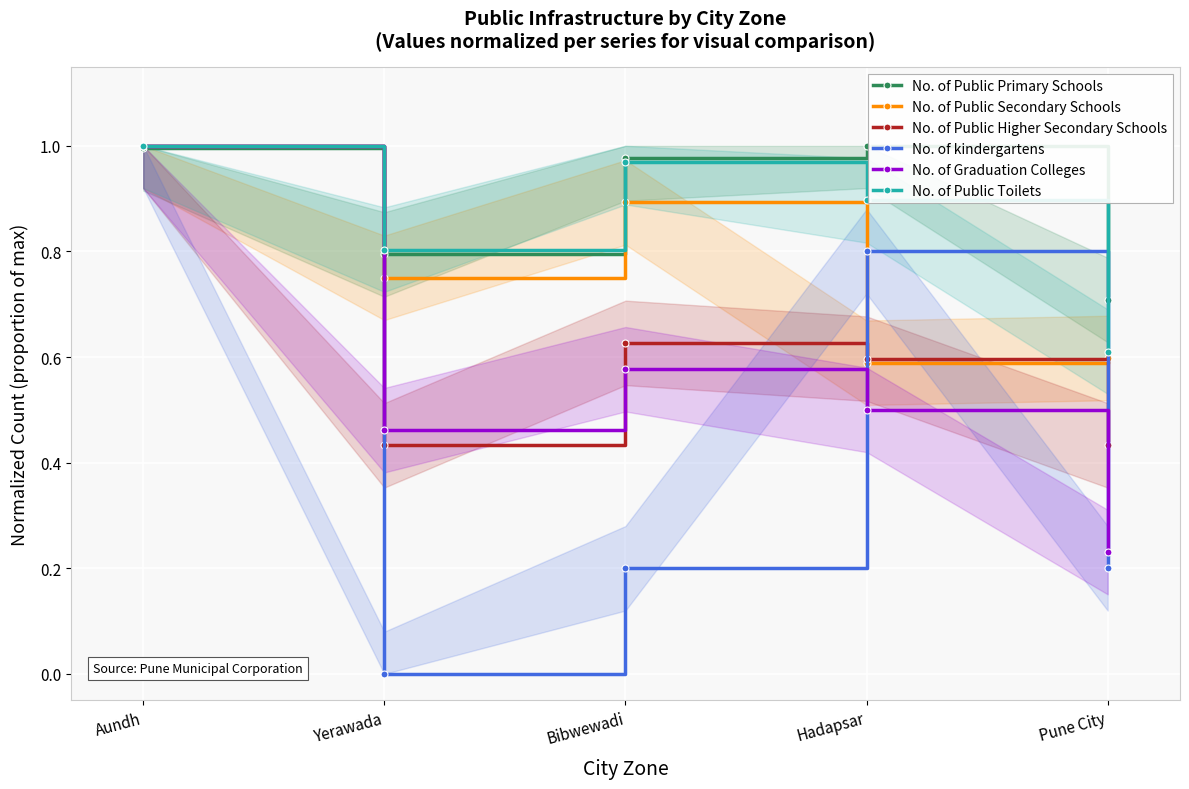

Which series has the largest total across all categories?

No. of Public Primary Schools